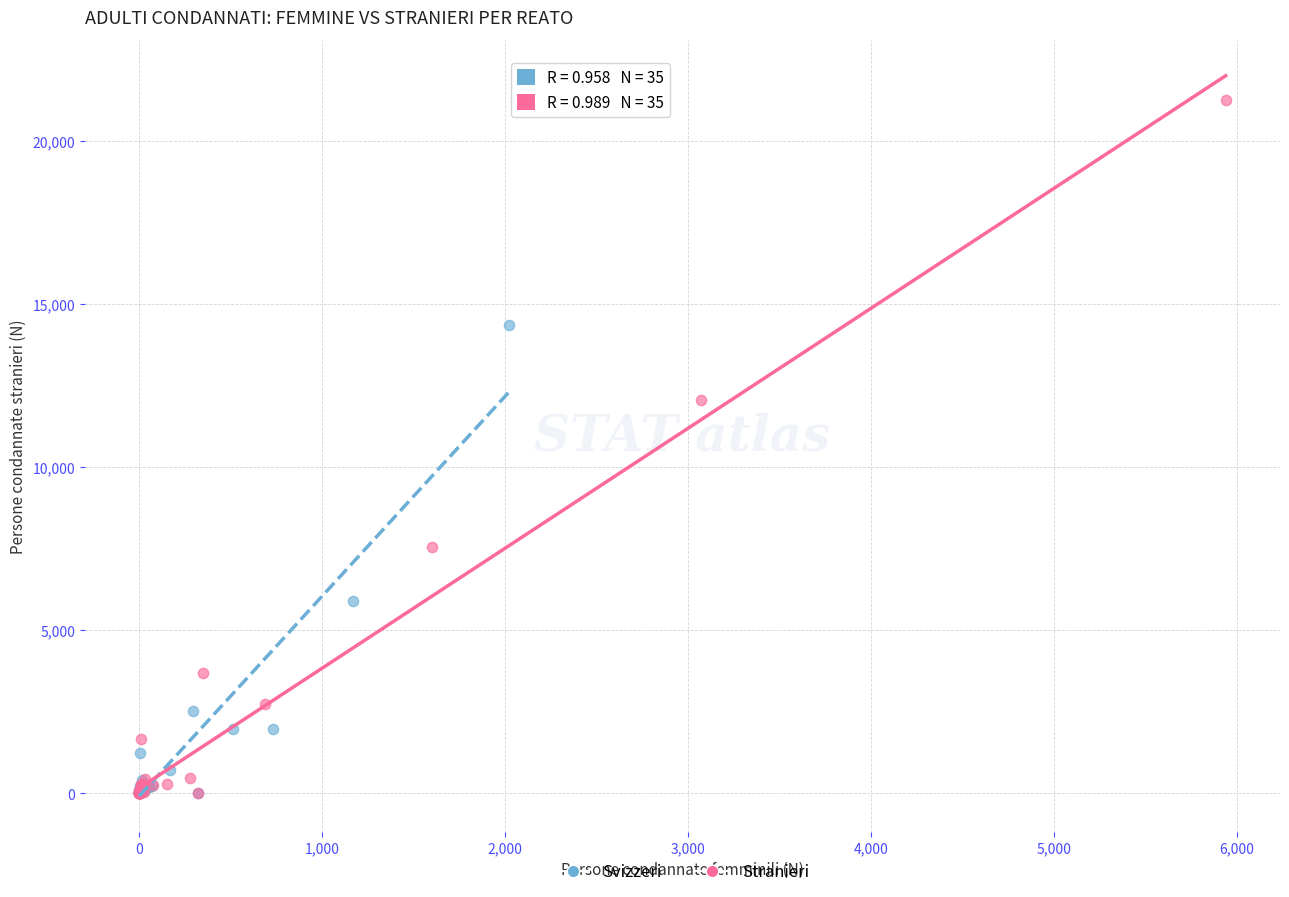

What are all the series names shown in the legend?

Svizzeri, Stranieri